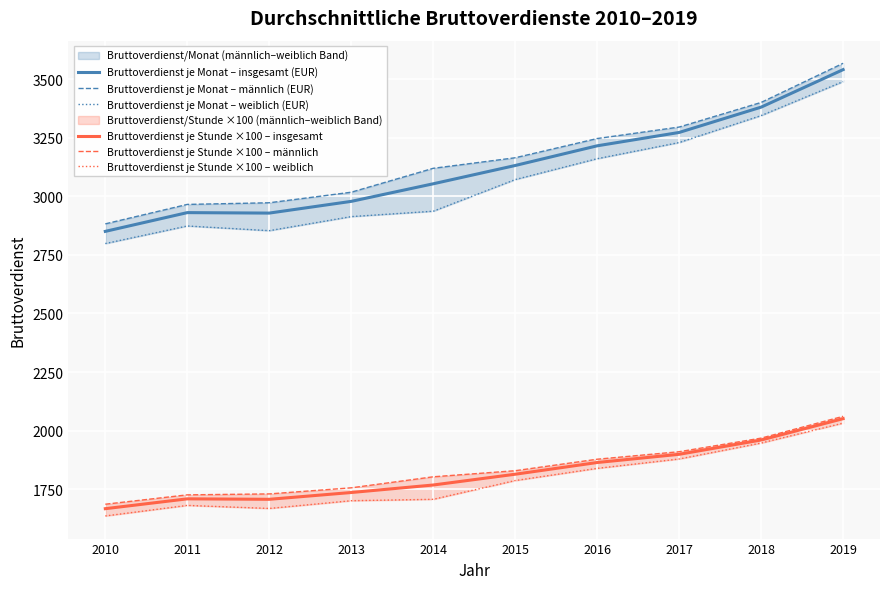

True or false: Bruttoverdienst je Monat – männlich (EUR) has more than 0 interior local peaks.

False